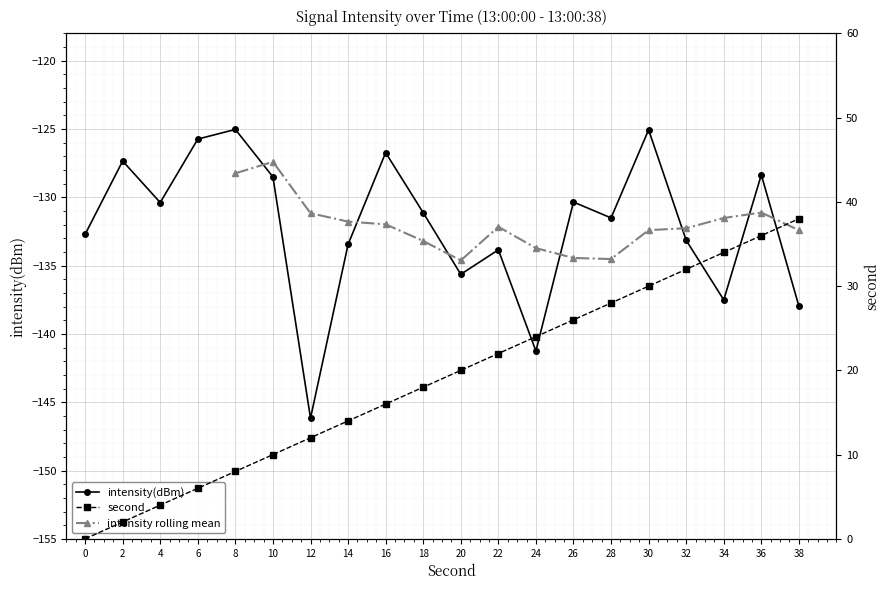

What is the value of the second point at the 5th from the left?

8.0